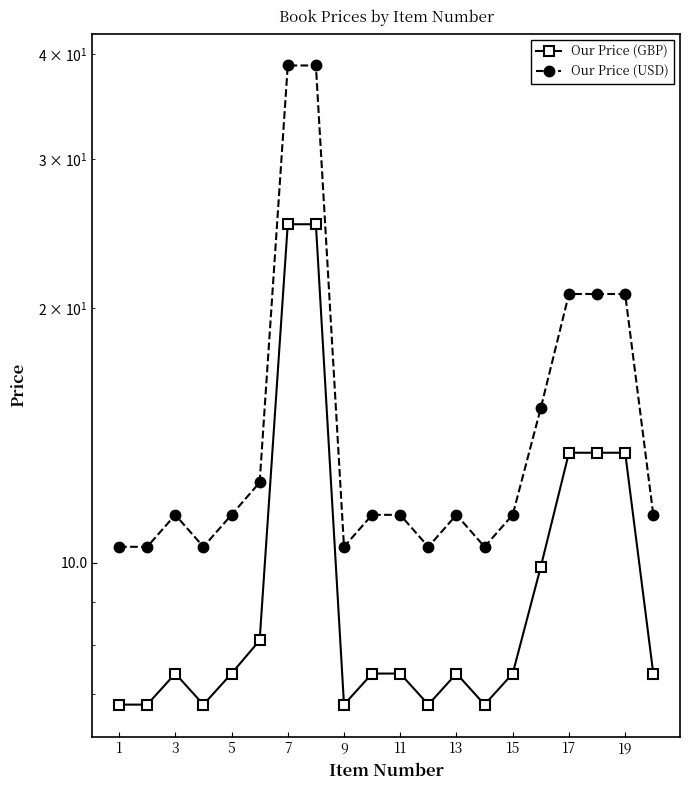

What are all the series names shown in the legend?

Our Price (GBP), Our Price (USD)